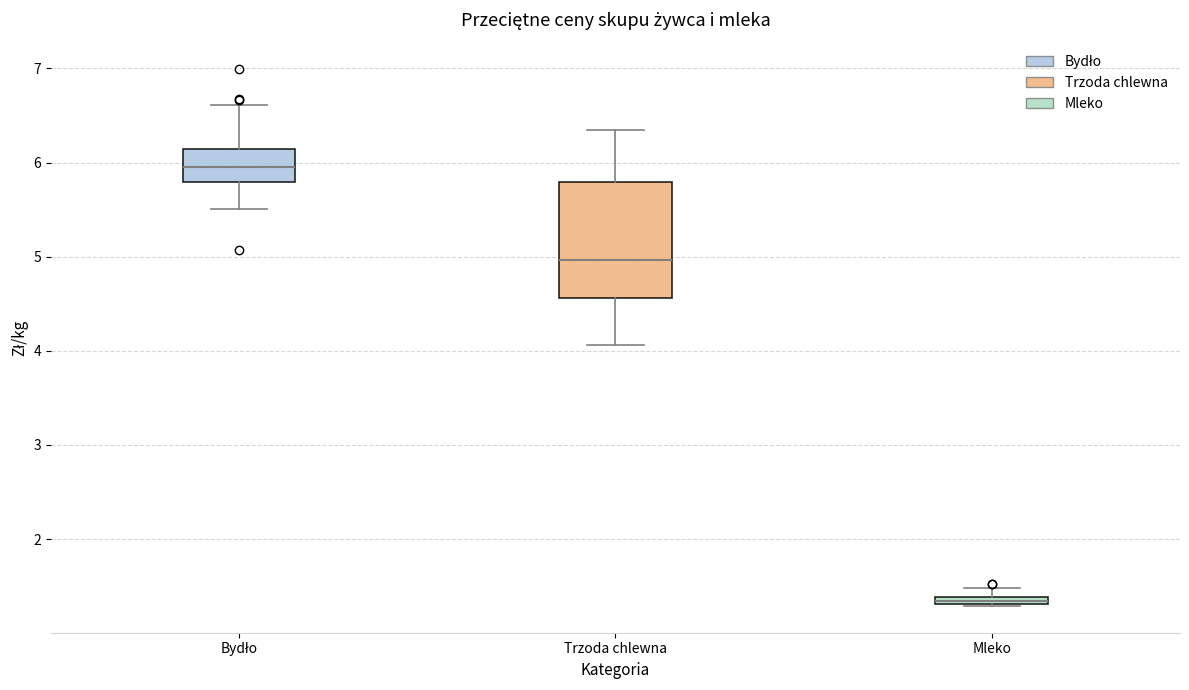

Which box is the tallest, from its lower edge to its upper edge?

Trzoda chlewna